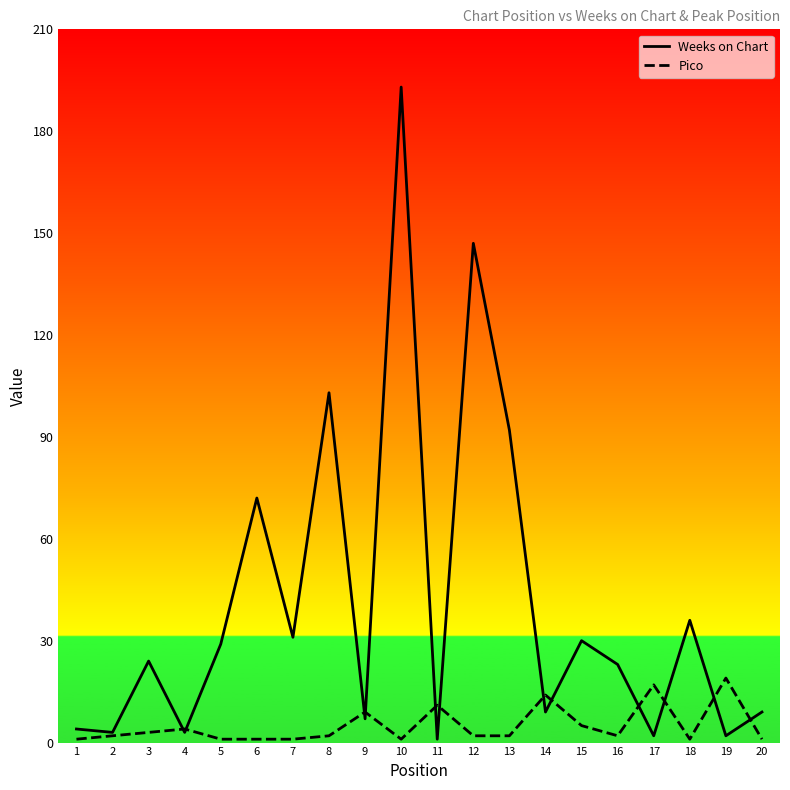

At which category does the chart reach its peak across all series?

10